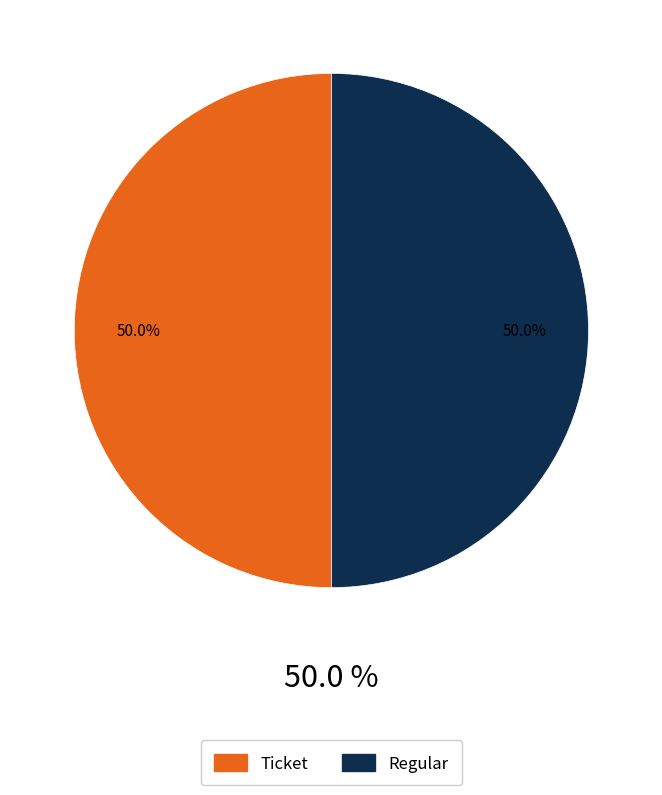

Is there a majority slice in this chart?

Yes